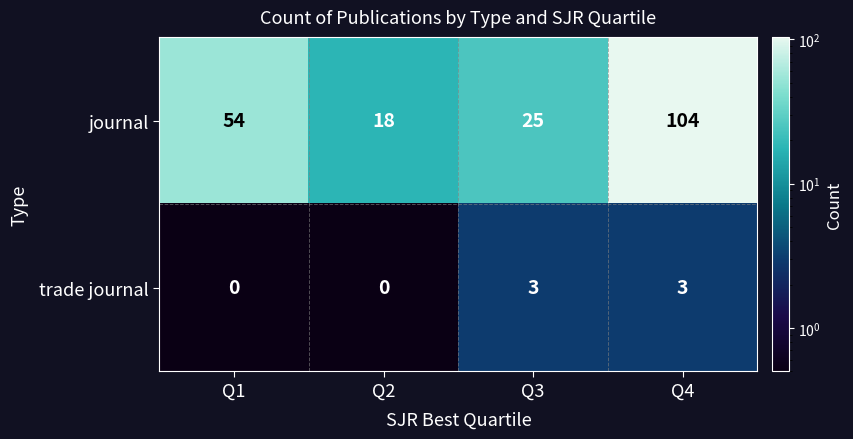

Where is journal nearest to the value 61?

Q1